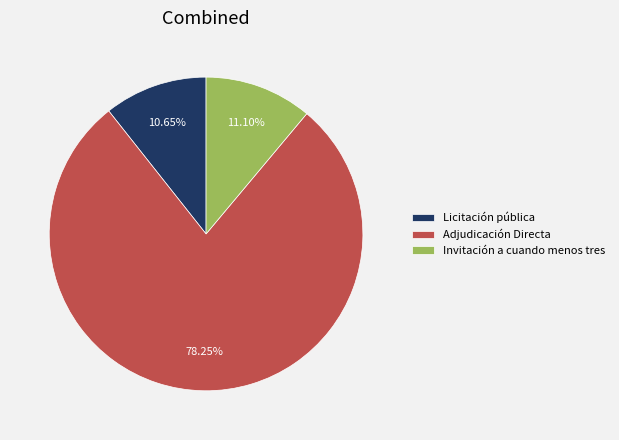

Which slice is the largest?

Adjudicación Directa